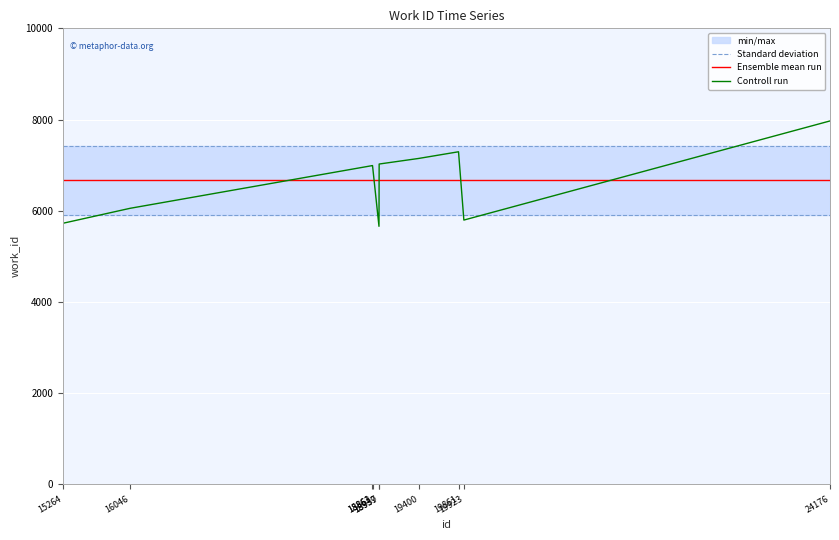

At how many categories does at least one series exceed 5686?

10